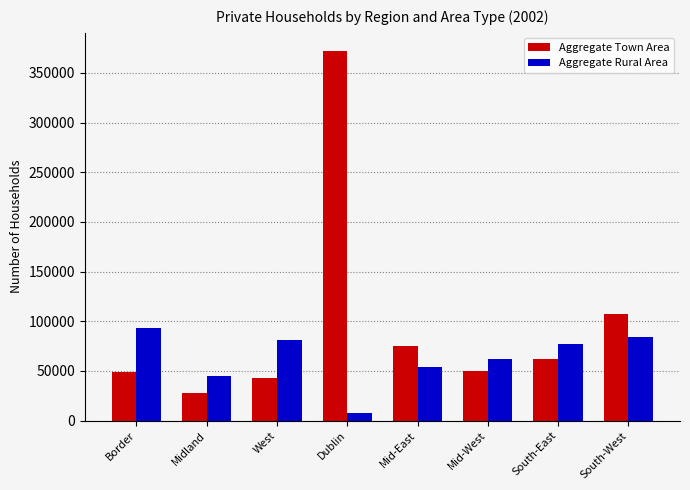

At South-East, list the series in order from largest to smallest.

Aggregate Rural Area, Aggregate Town Area